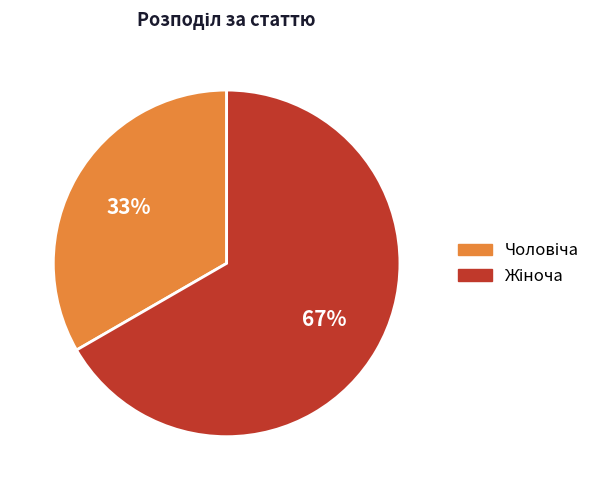

To the nearest percent, what is the average slice percentage?

50%